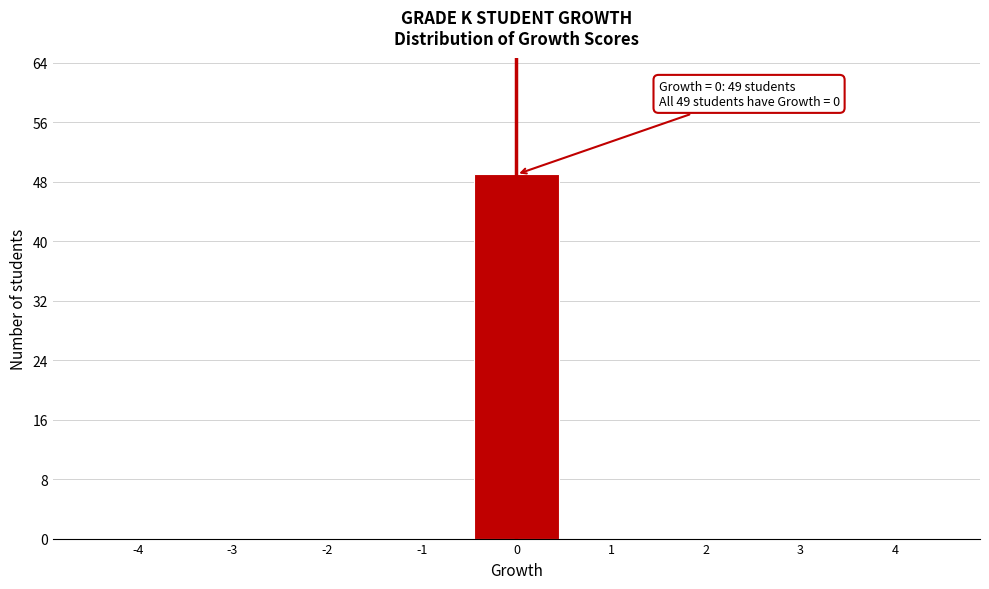

Over which range of the x-axis is the bar tallest?

-0.5 to 0.5